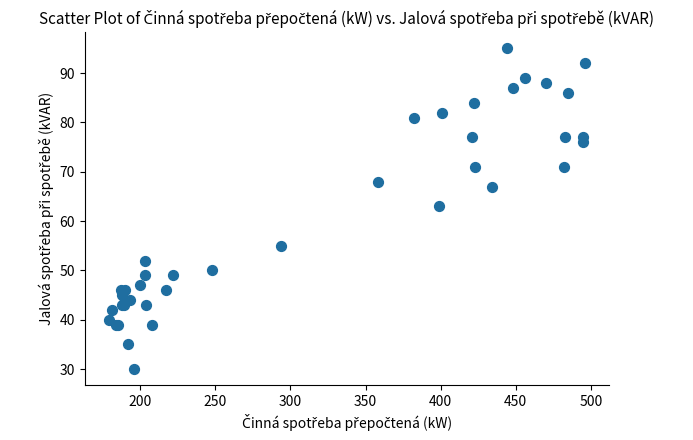

What Y value in the scatter plot is closest to 62?

63